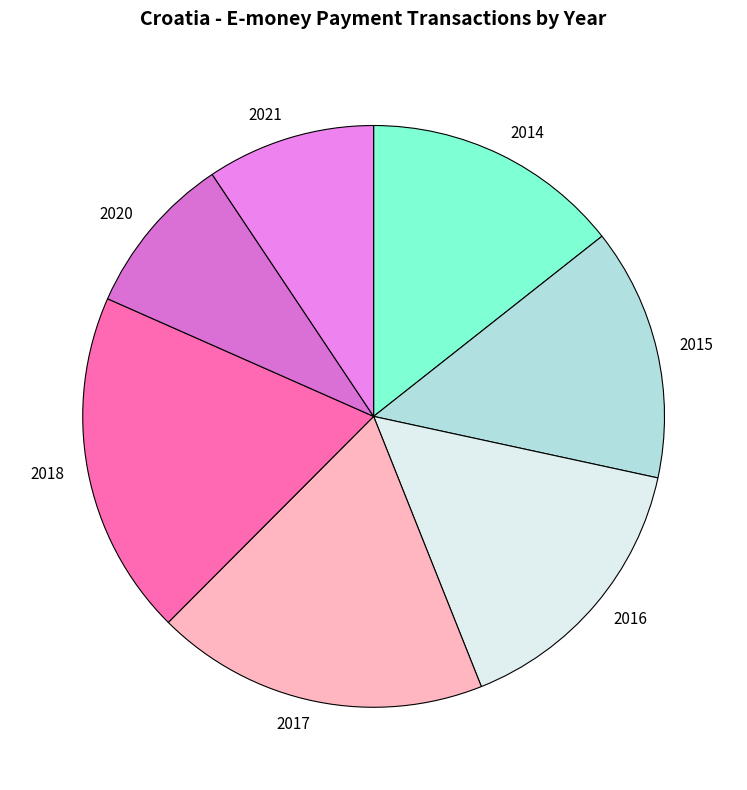

True or false: 2016 accounts for 16% of the total.

True